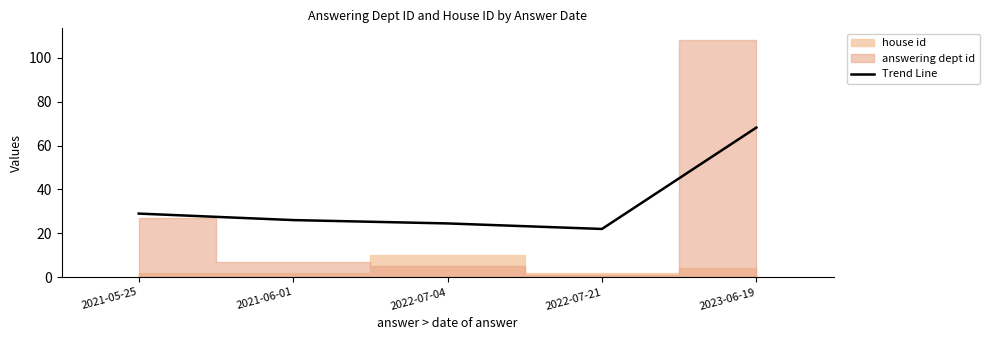

Is it true that the value at 2022-07-04 is 16.4?

False